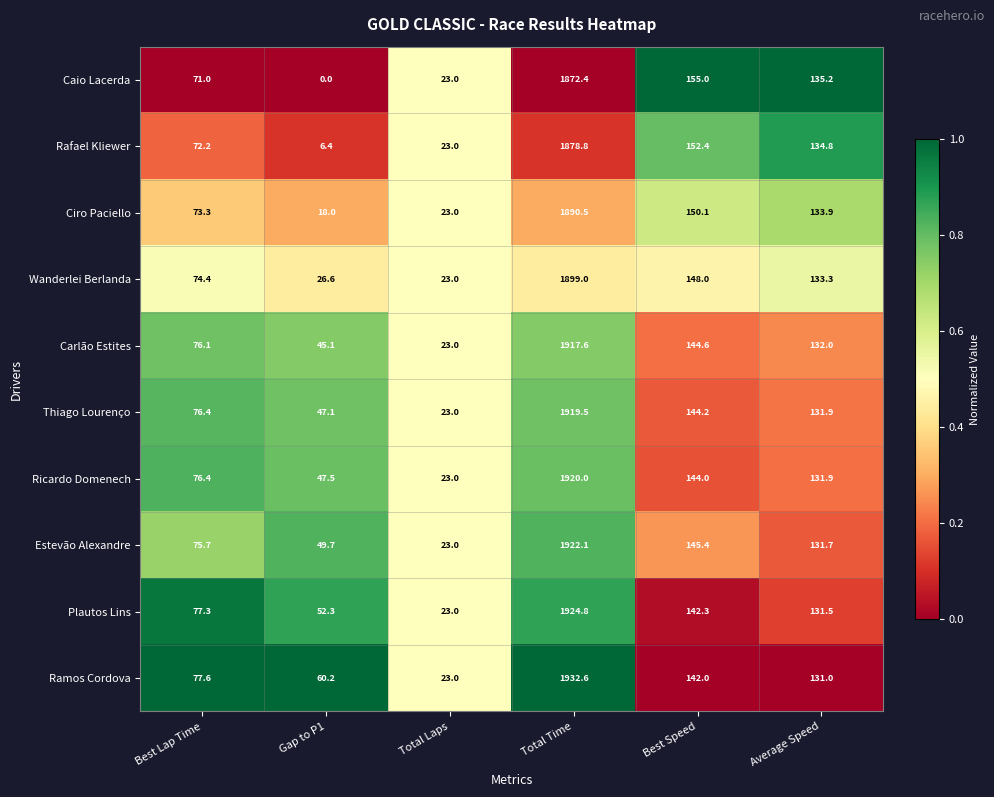

The value of Caio Lacerda at Average Speed is 189.9. True or false?

False